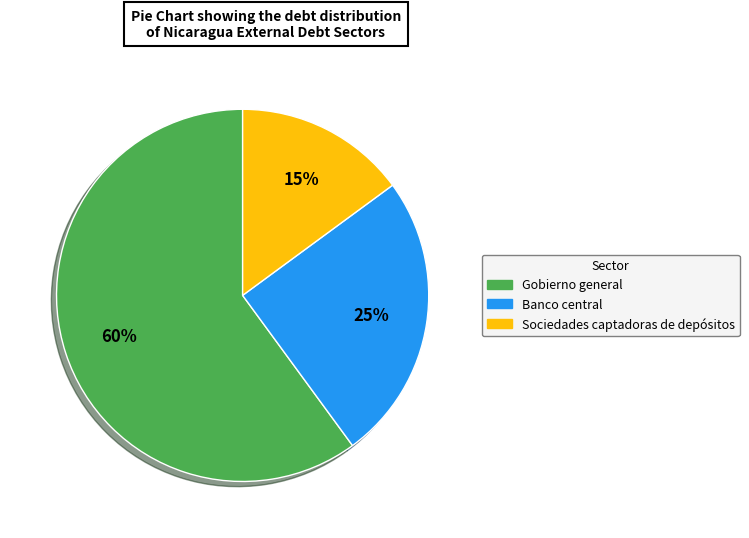

Which has a higher value, Banco central or Sociedades captadoras de depósitos?

Banco central